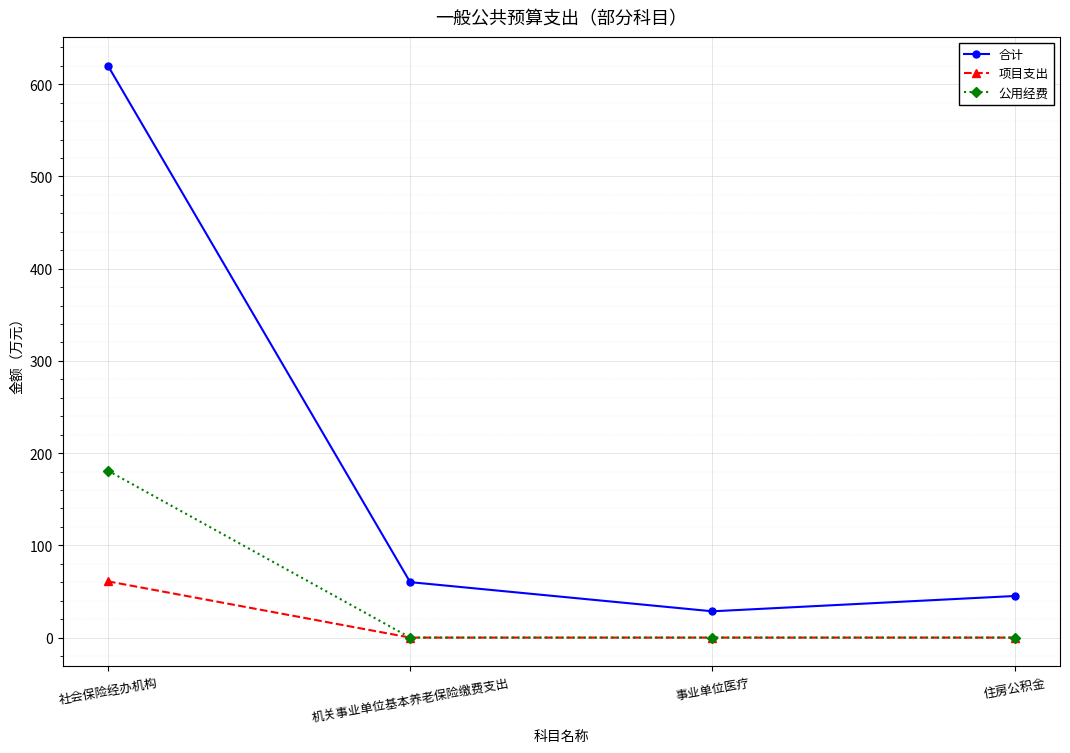

Which series has the widest spread of values?

合计